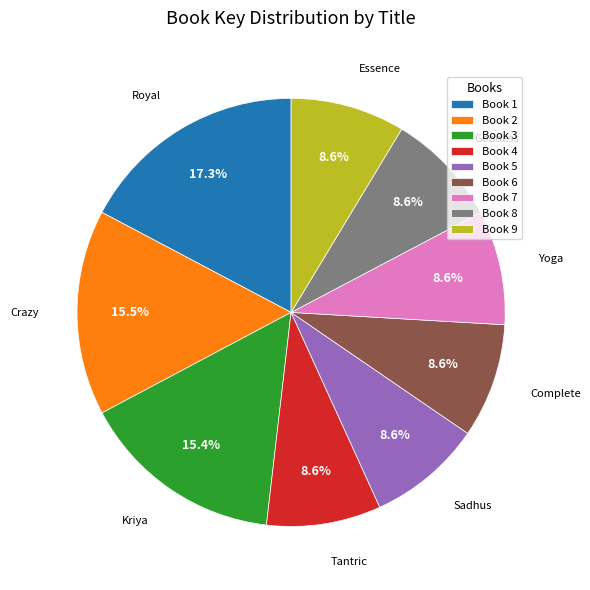

Does any single category account for the majority?

No